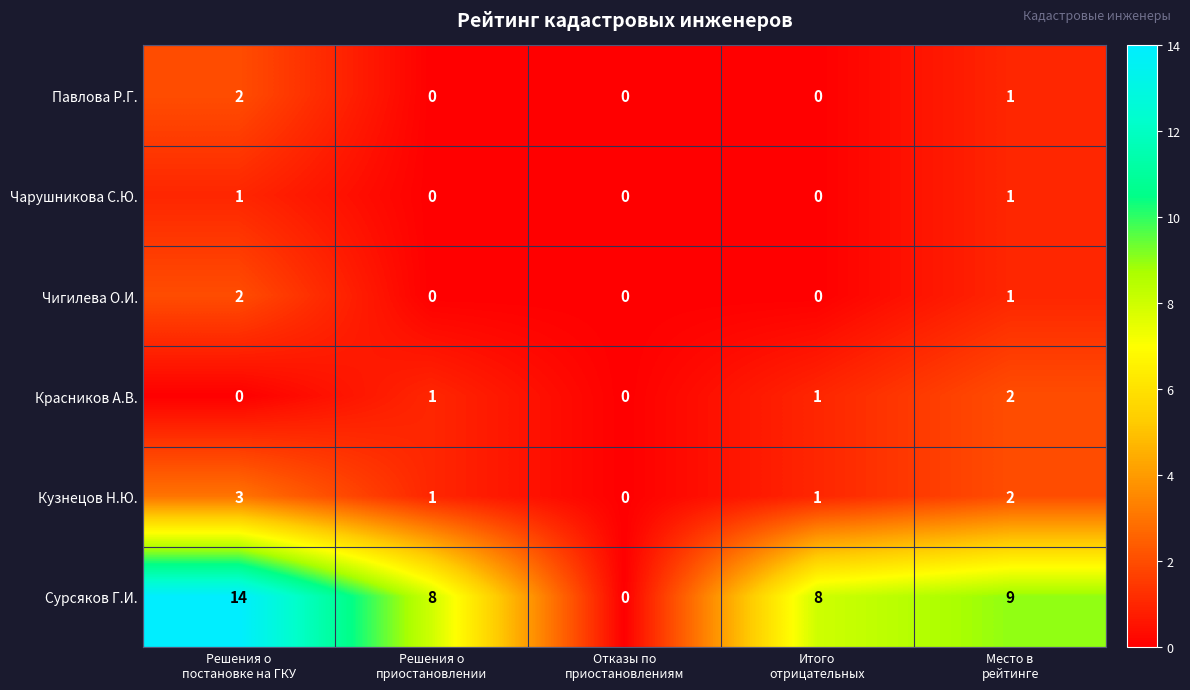

Between Решения о
приостановлении and Отказы по
приостановлениям, which series saw the biggest shift?

Сурсяков Г.И.